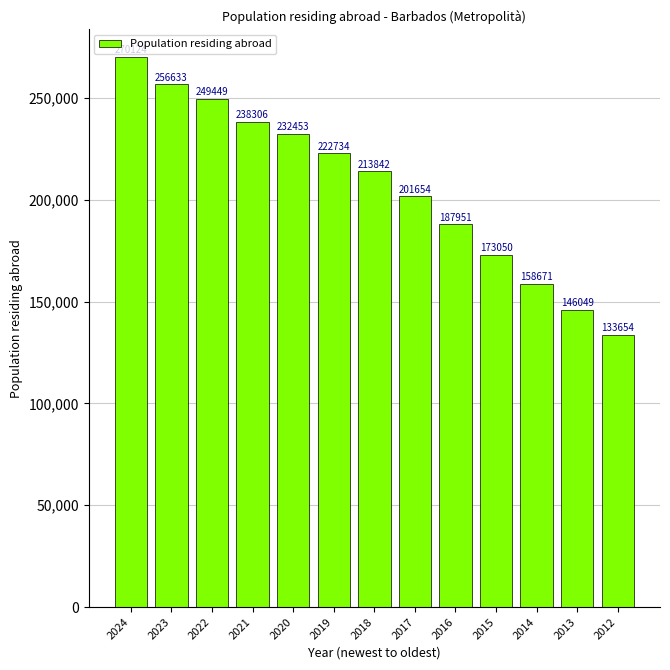

Approximately how many times larger is the value at 2017 compared to 2023?

0.8